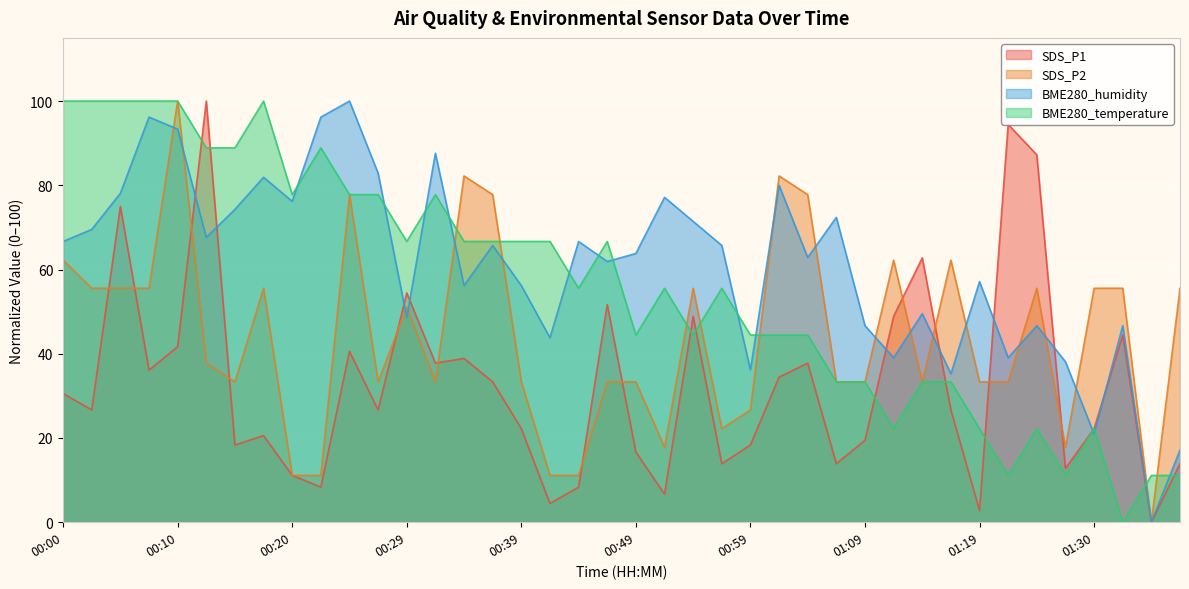

At which label is BME280_humidity closest to 50?

01:14